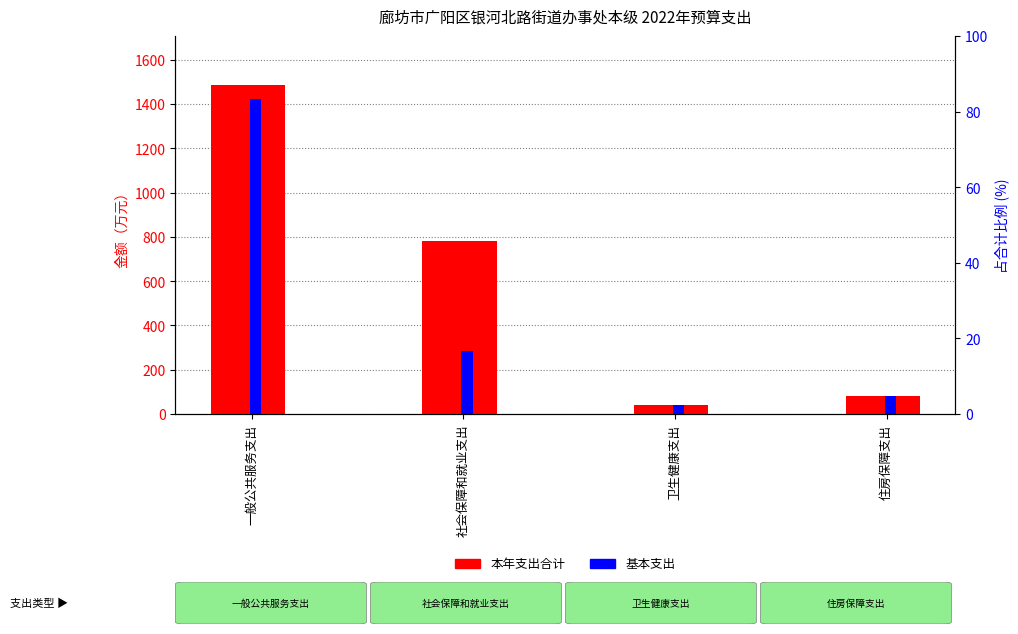

Which series has the largest range (max minus min)?

本年支出合计